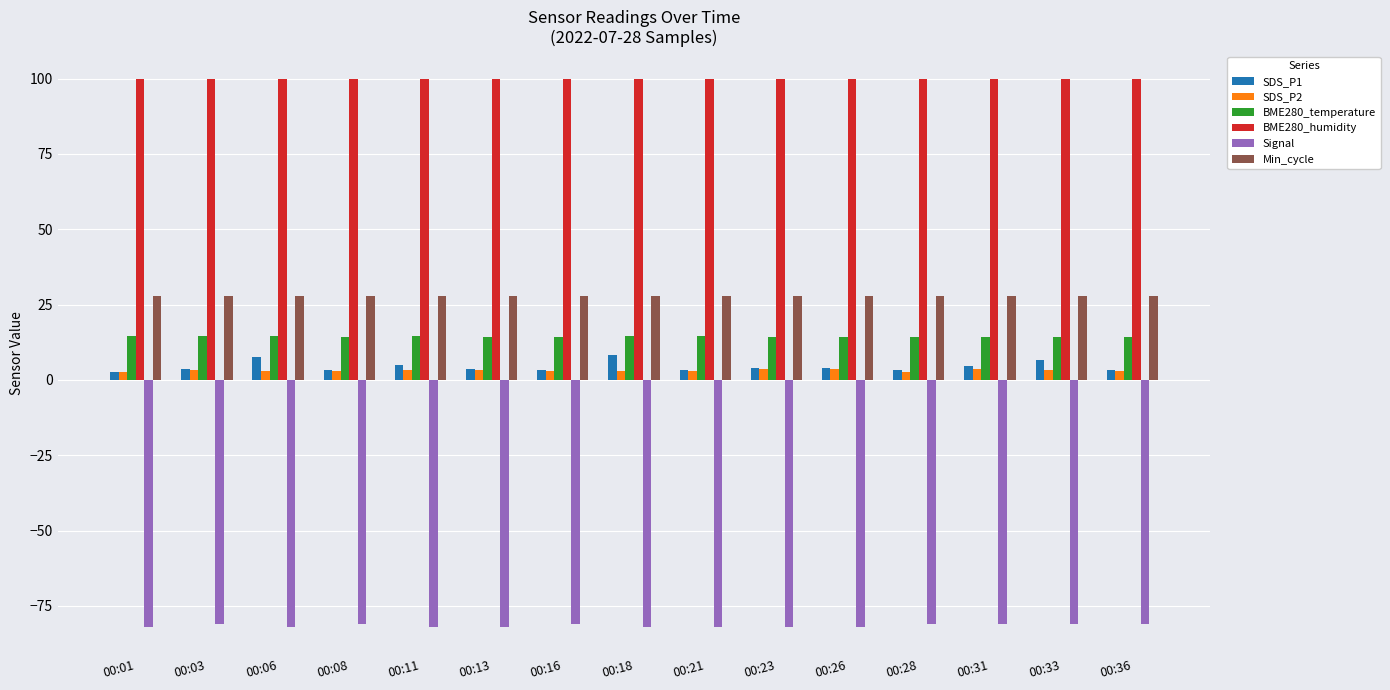

True or false: BME280_temperature has a value of 14.4 at 00:18.

True